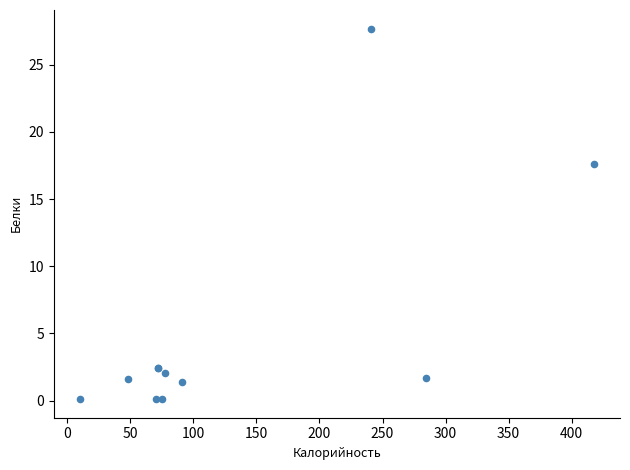

What Y value in the scatter plot is closest to 13?

17.6